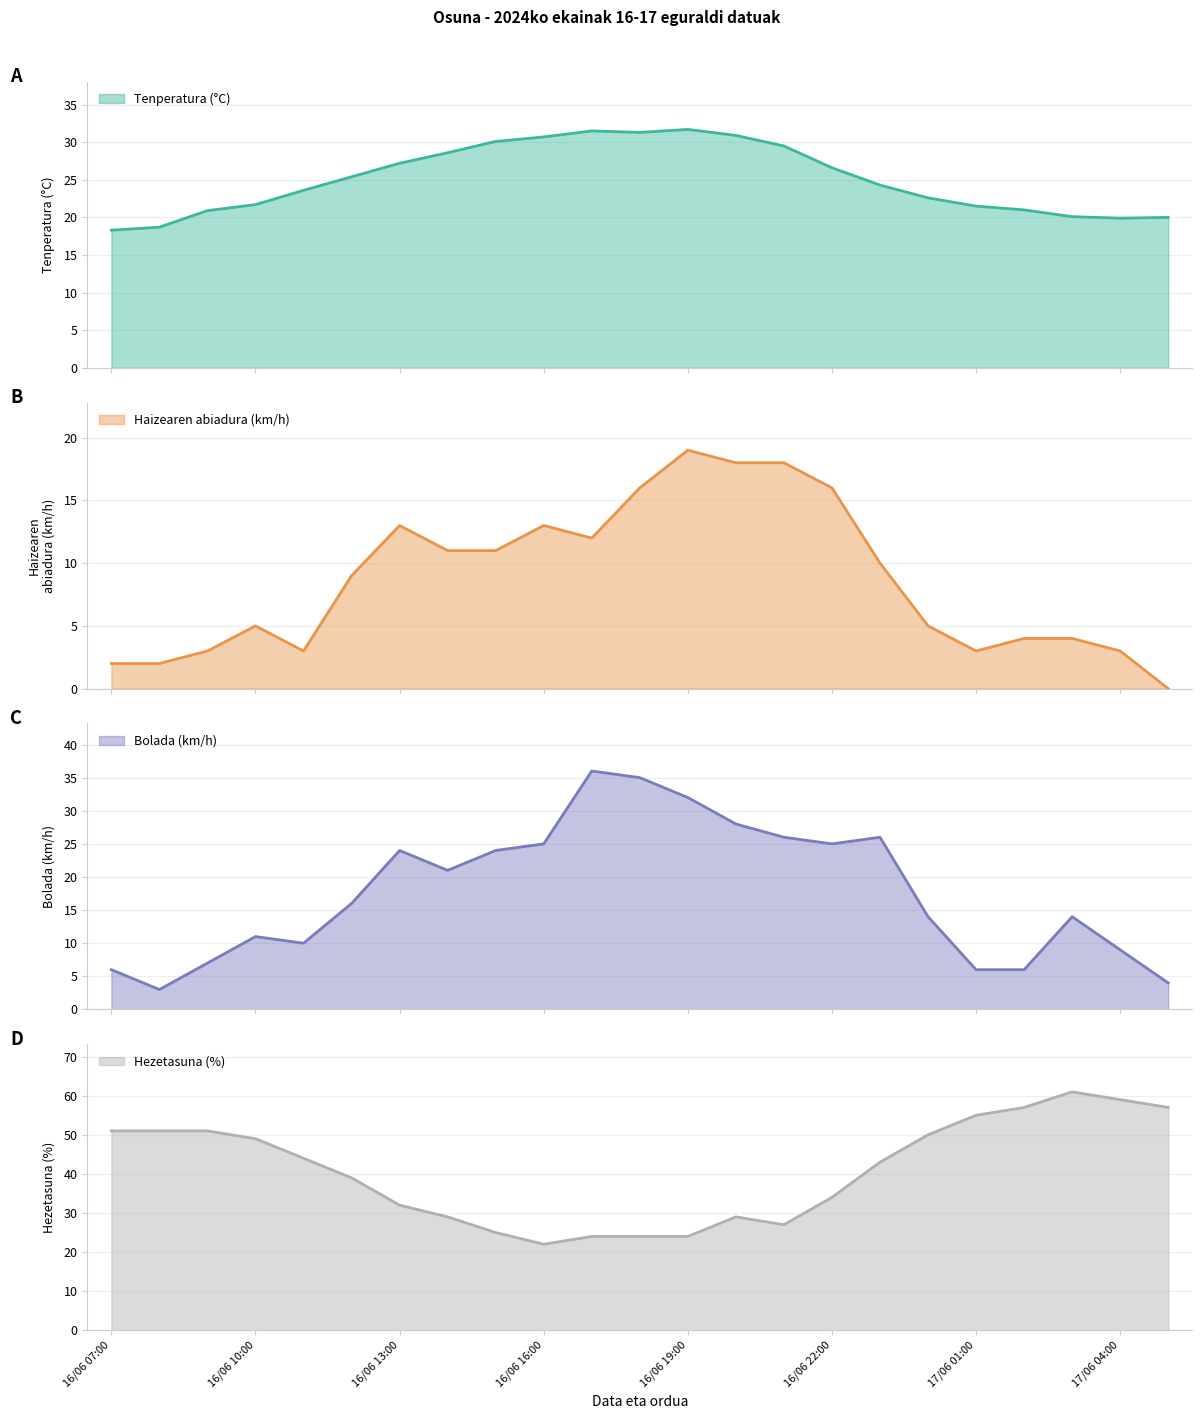

Which series changed the most between 16/06 17:00 and 17/06 03:00?

Hezetasuna (%)